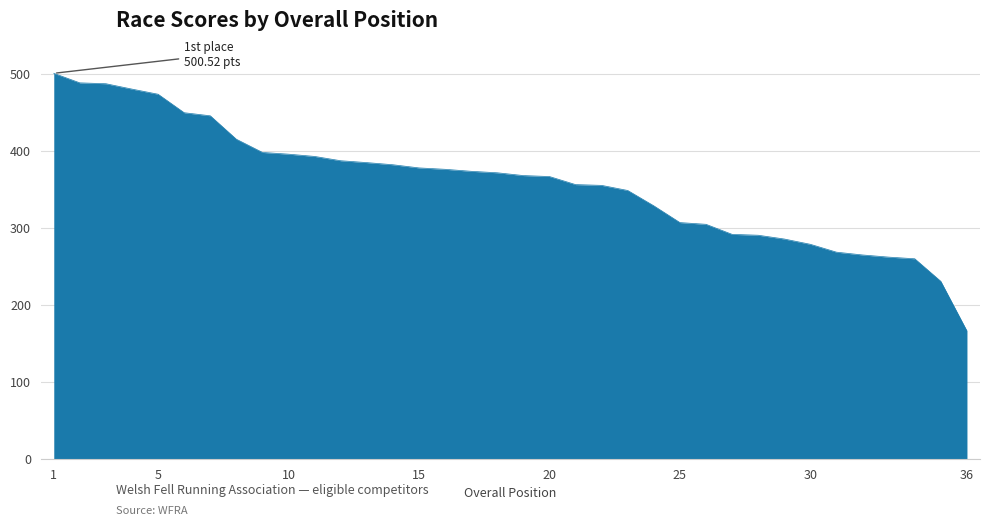

What is the average value?

358.5